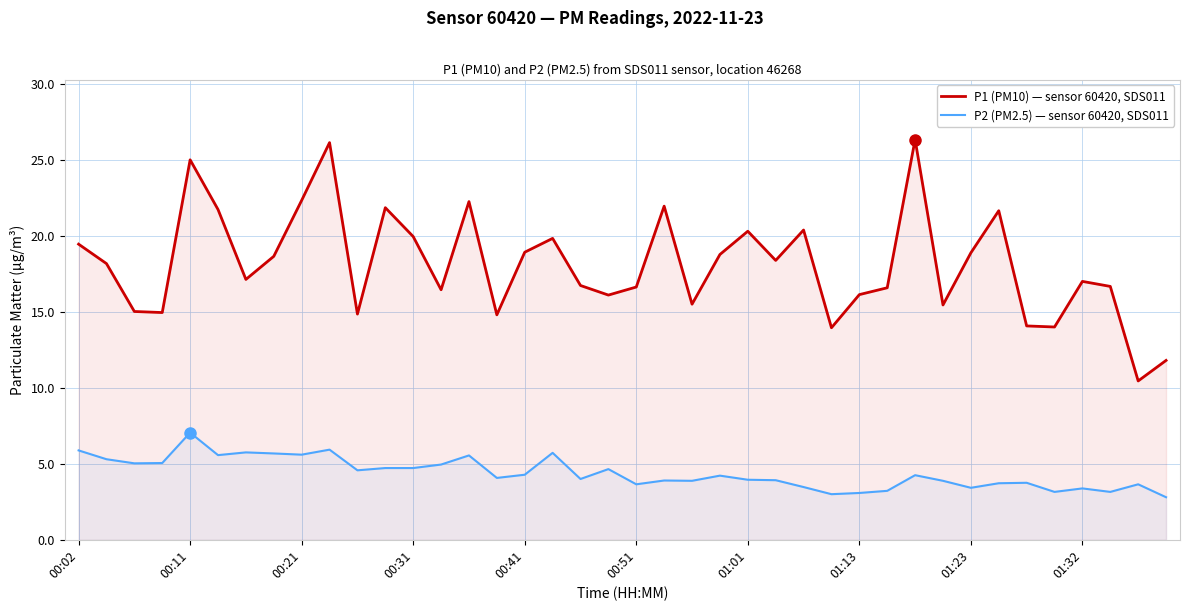

Count the number of data series in this chart.

2